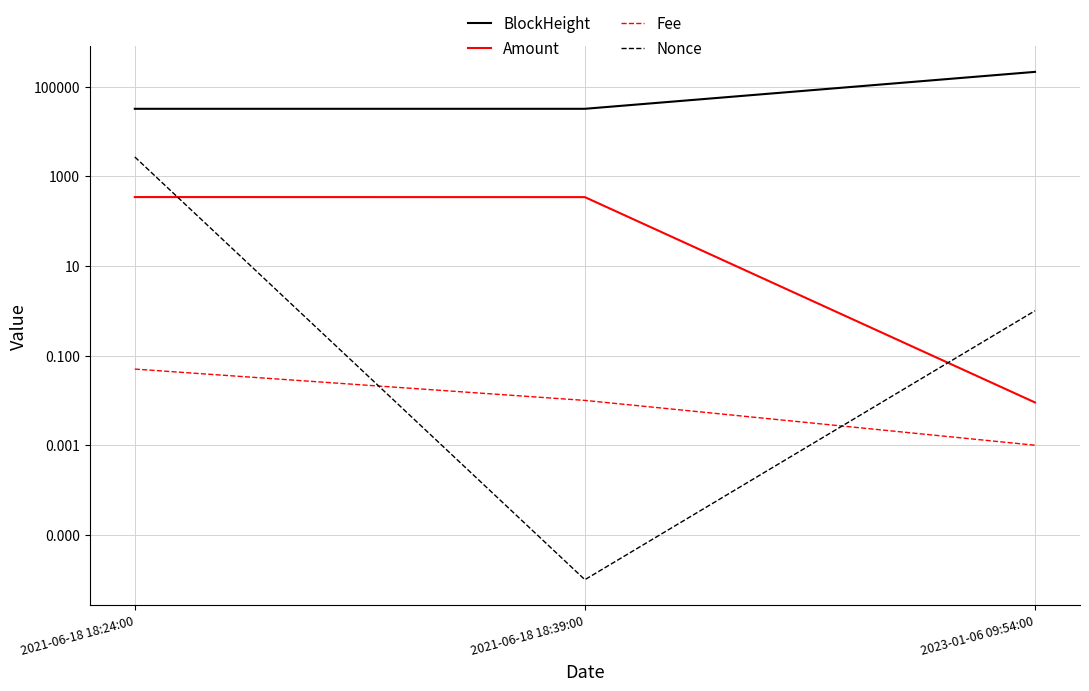

Which series has the largest range (max minus min)?

BlockHeight